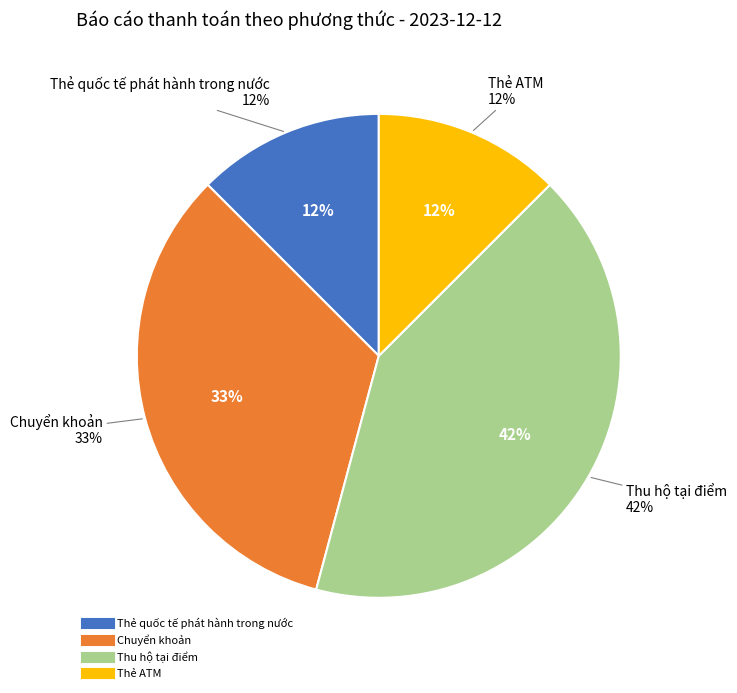

Between Thu hộ tại điểm and Chuyển khoản, which is larger?

Thu hộ tại điểm